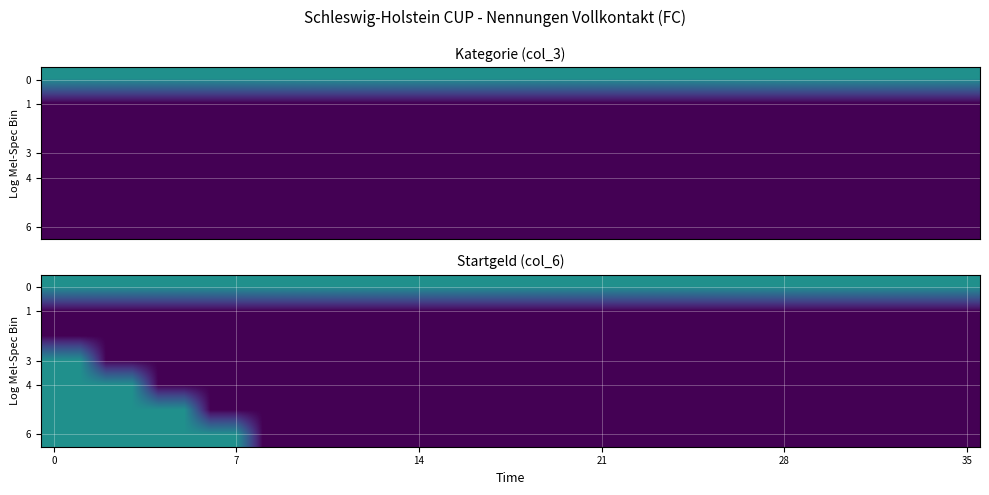

How many positive values does the 4 series have?

4